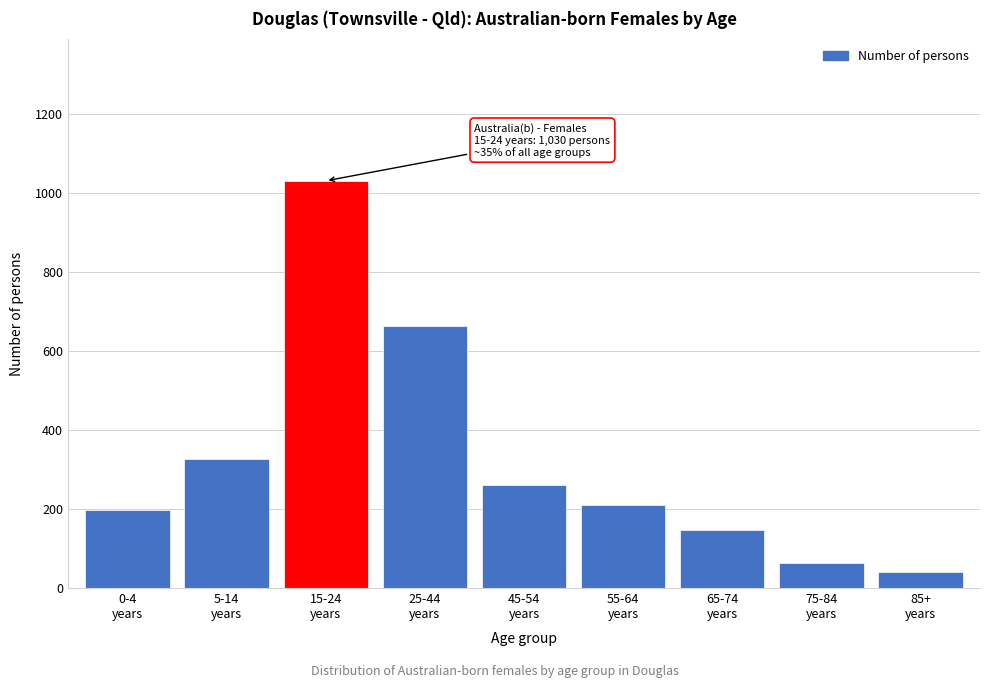

Reading right to left, transcribe all the data shown in this chart.

40	61	145	209	260	662	1030	325	197